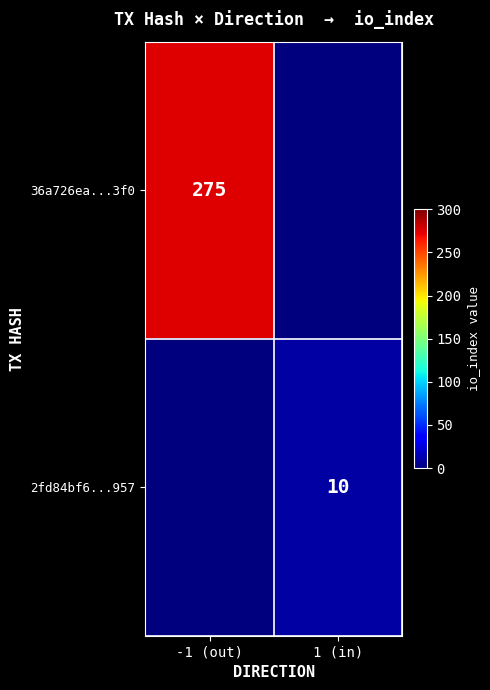

What is the greatest value displayed?

275